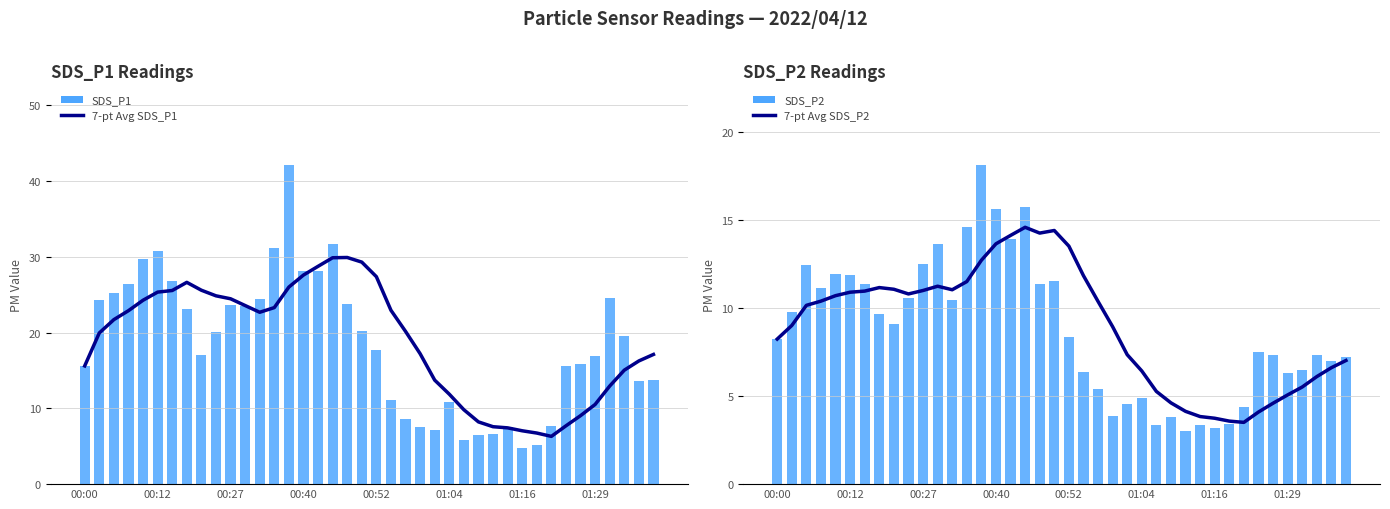

At which category is the sum across all series the highest?

14